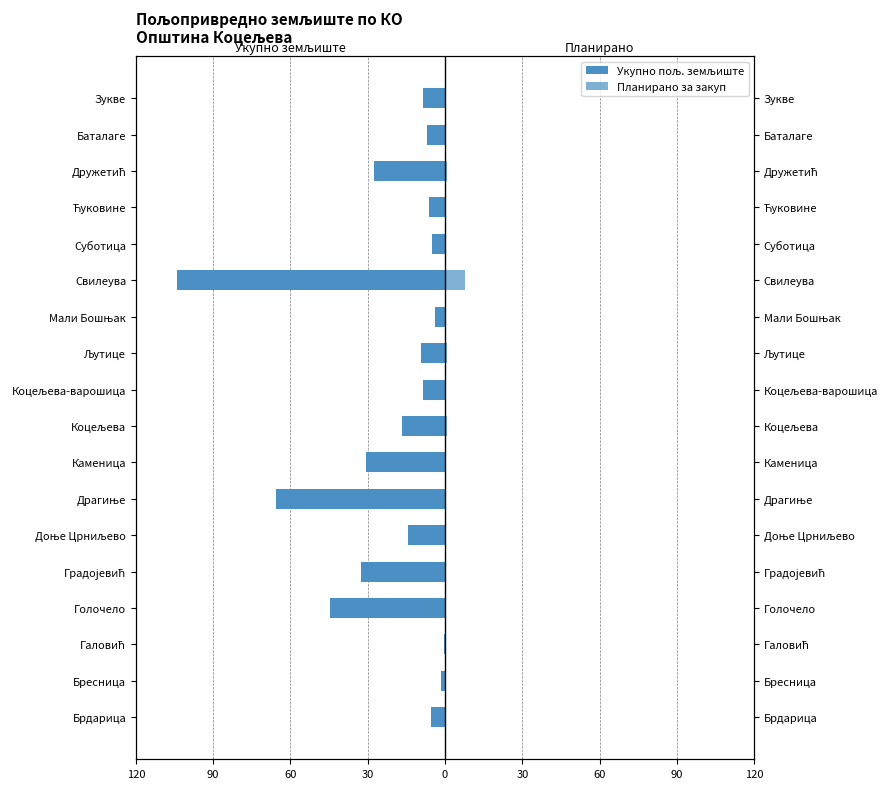

Count the number of data series in this chart.

2